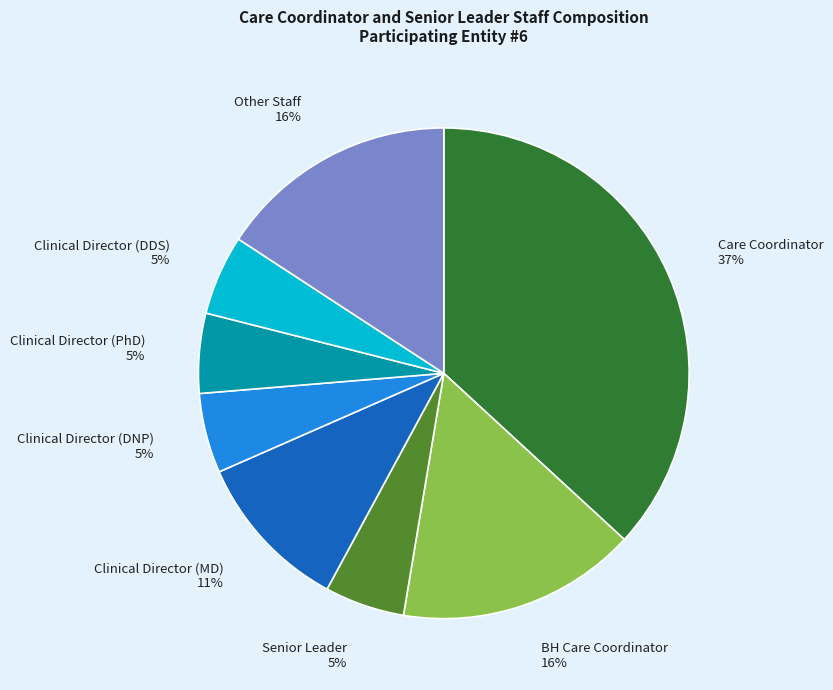

Which category has the biggest portion of the pie?

Care Coordinator